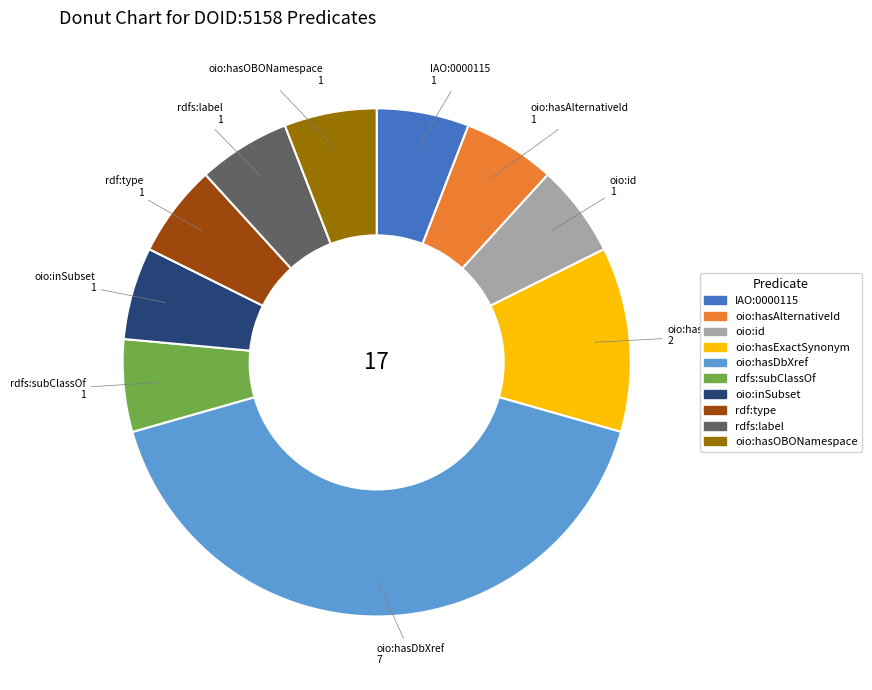

Combined, do oio:hasOBONamespace and oio:hasExactSynonym account for over 50%?

No